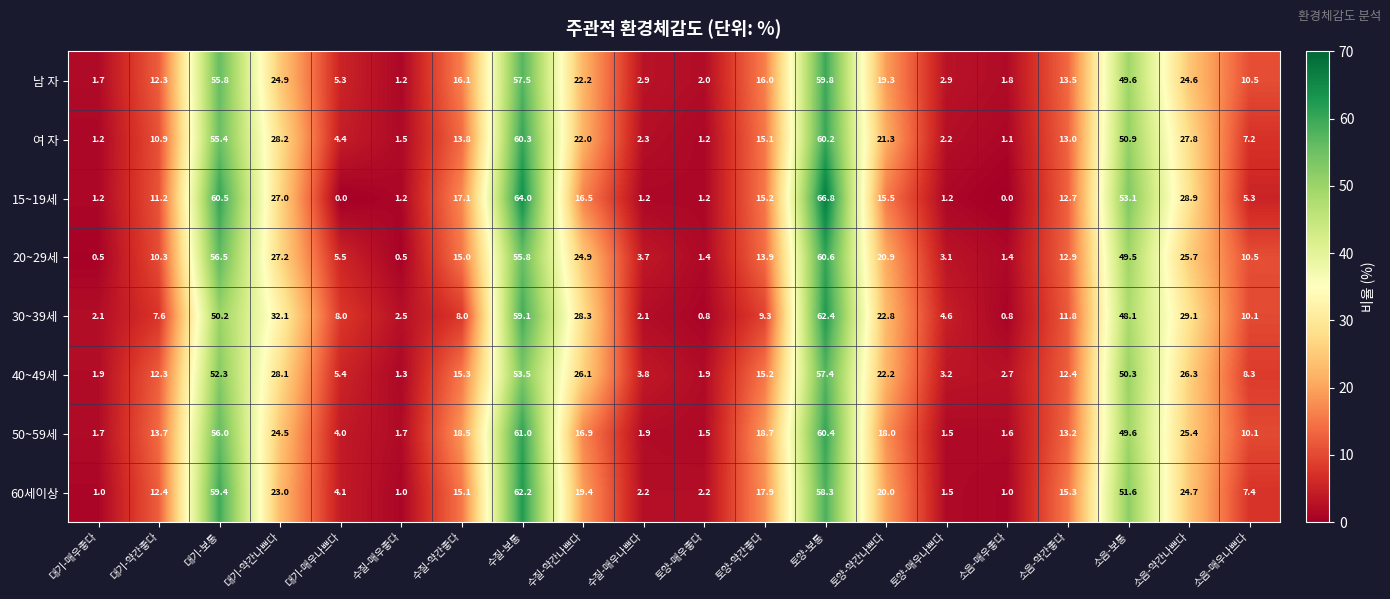

At which label does 50~59세 reach its peak?

수질-보통